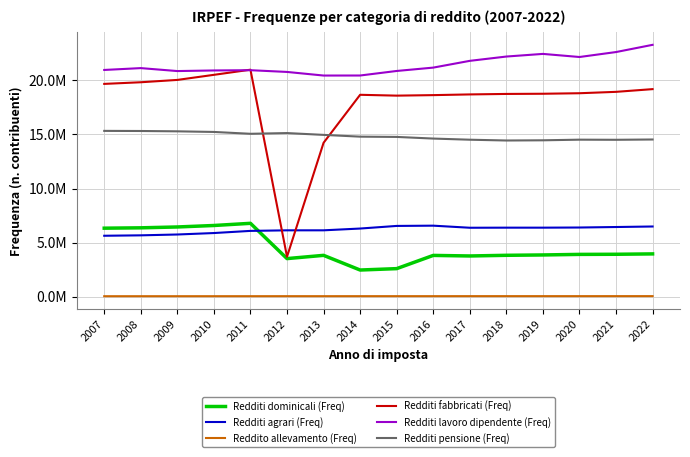

What is the maximum value shown in the chart?

23299342